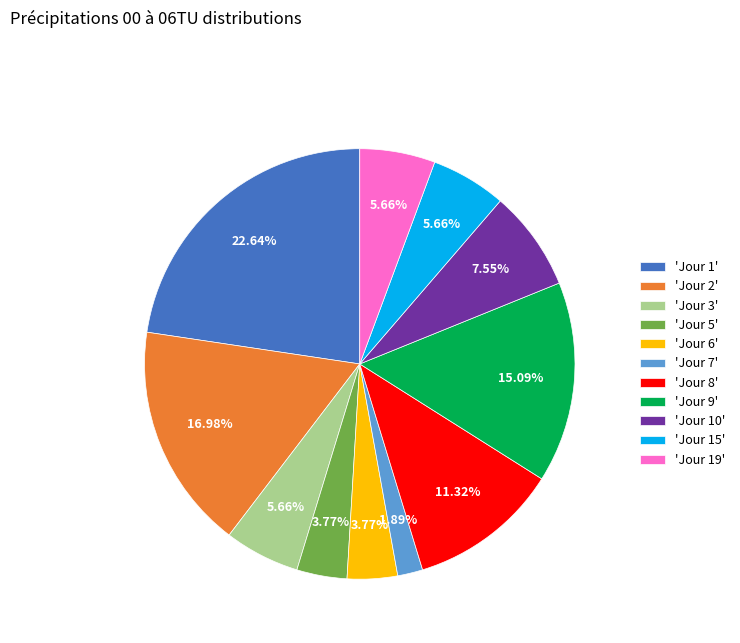

Does 'Jour 10' represent more than half of the total?

No